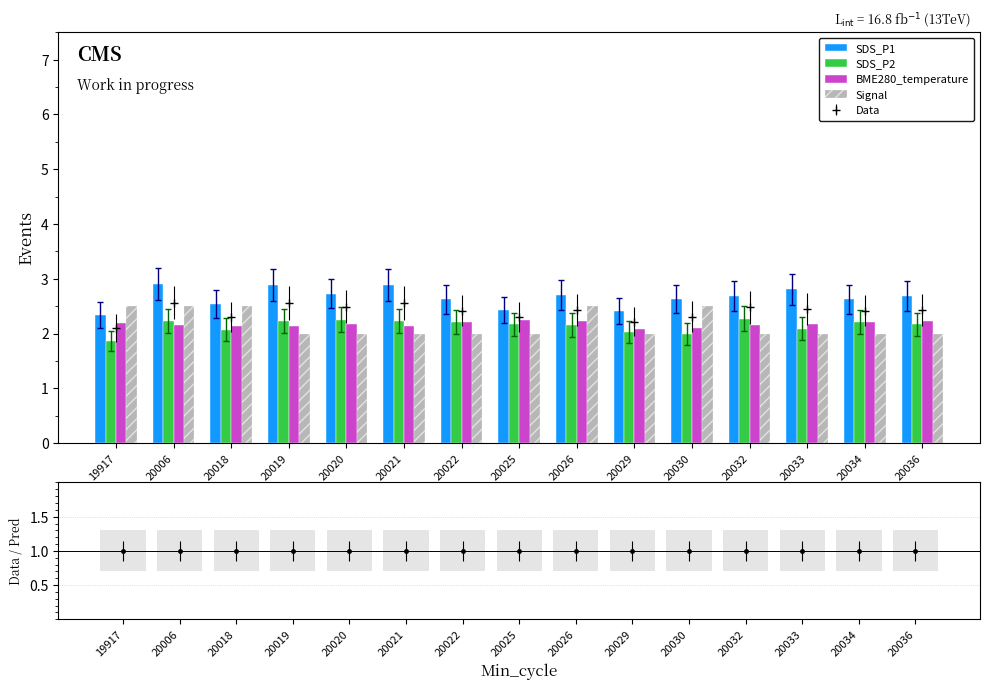

What is the value of the Signal bar at the 11th from the left?

2.5